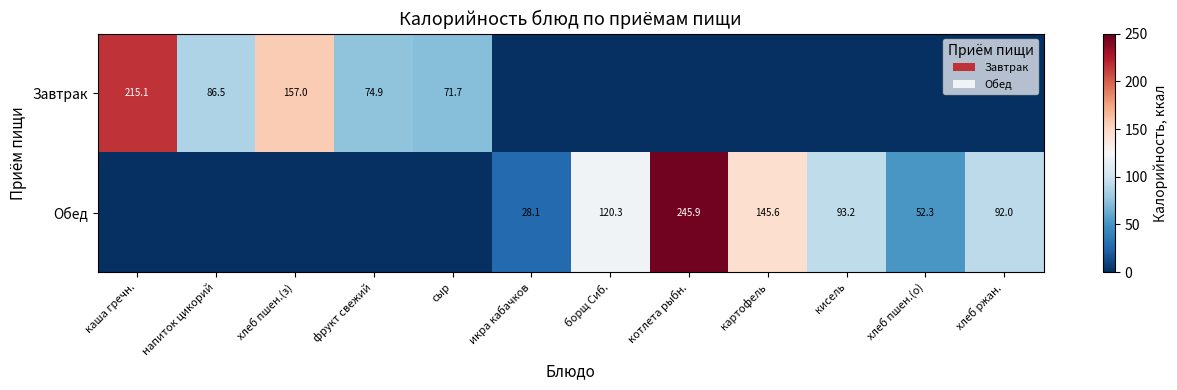

At how many categories does at least one series exceed 133?

4